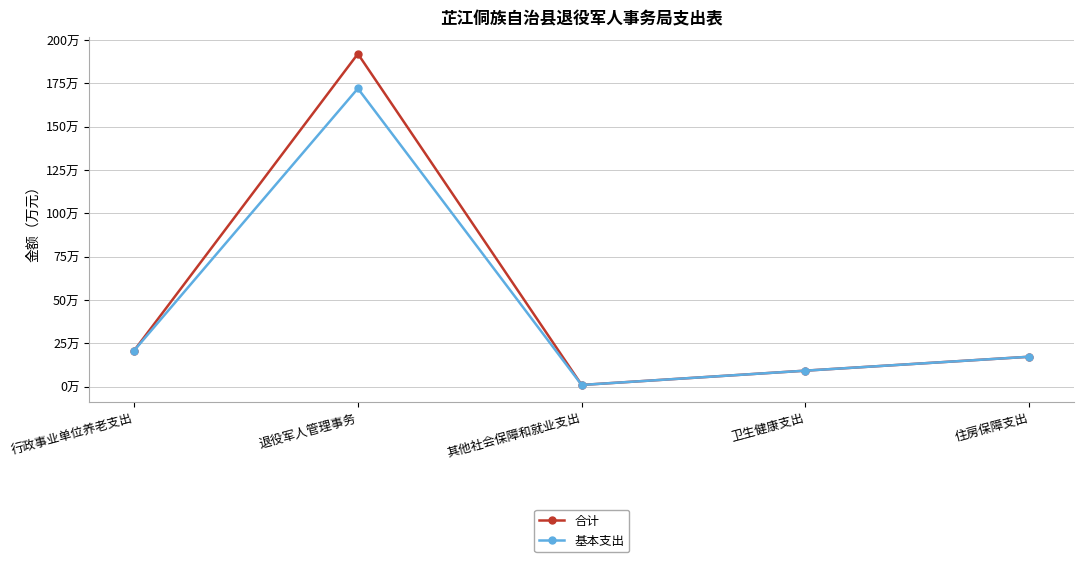

Which series has the largest total across all categories?

合计